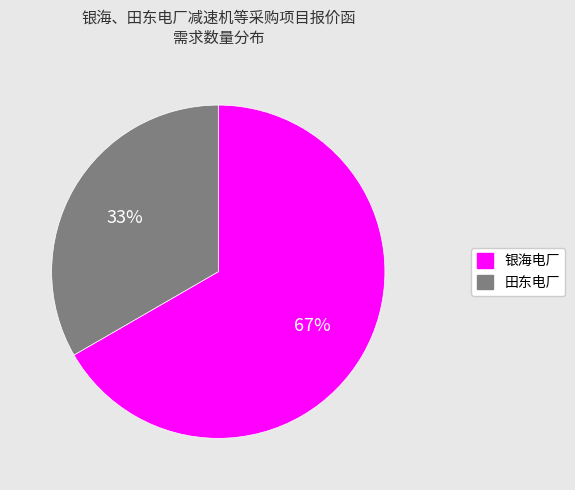

Rank the categories by value from highest to lowest.

银海电厂, 田东电厂